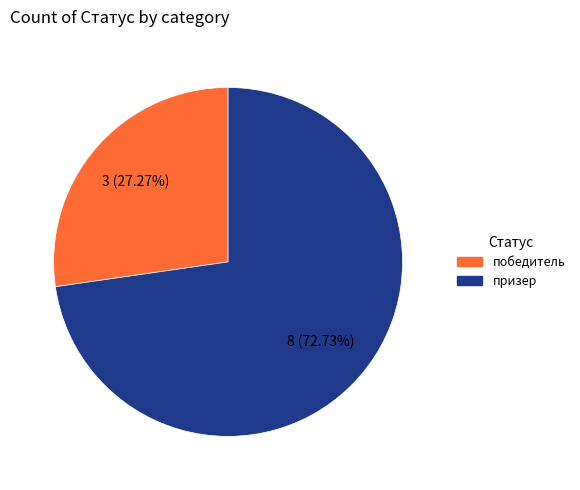

Which category accounts for the majority?

призер